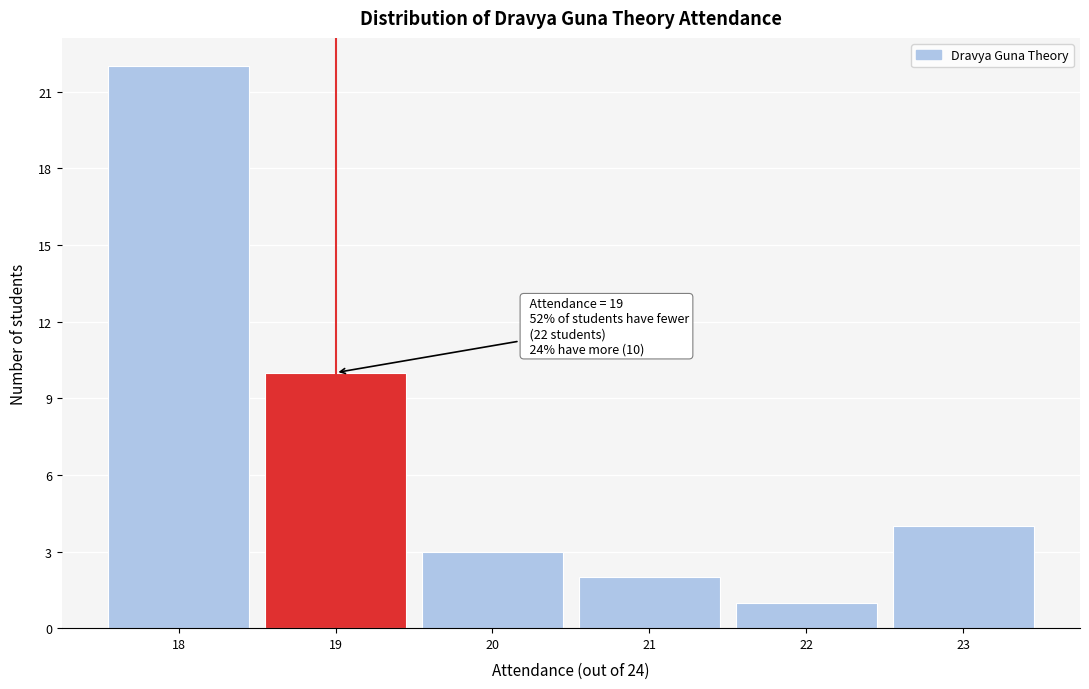

Over which range of the x-axis is the bar tallest?

17.5 to 18.5